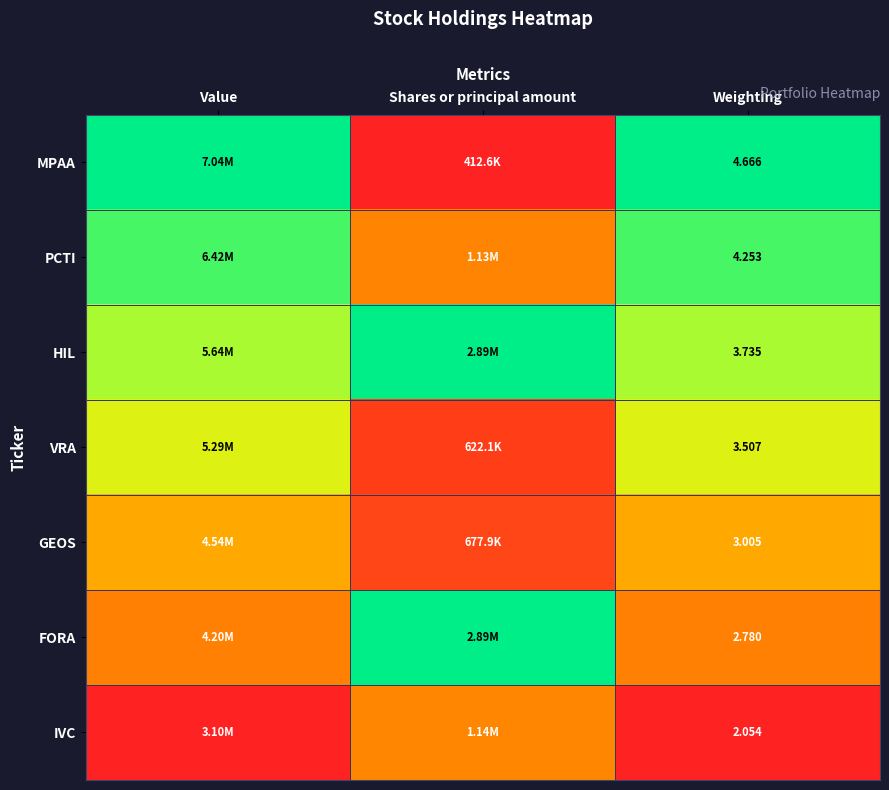

Is the value of PCTI at Weighting greater than the value of MPAA at Weighting?

No